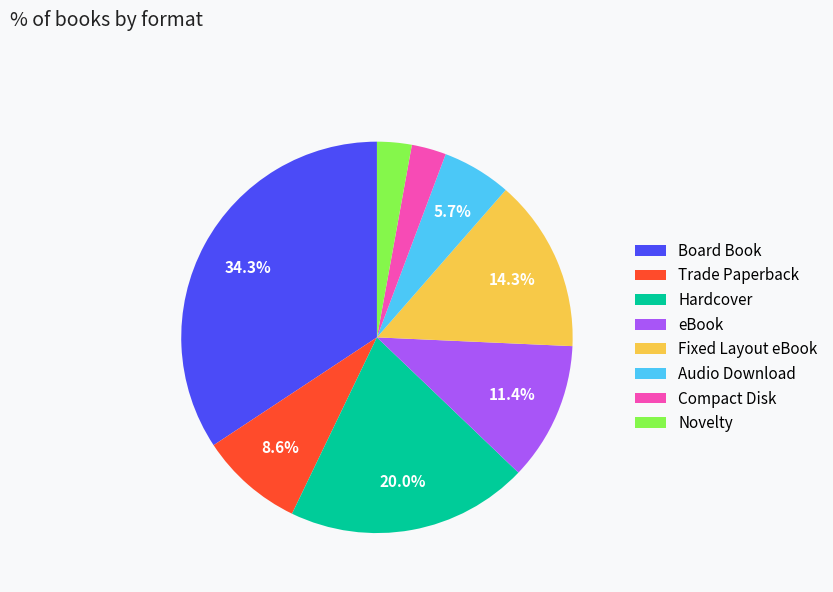

Which slice is the largest?

Board Book